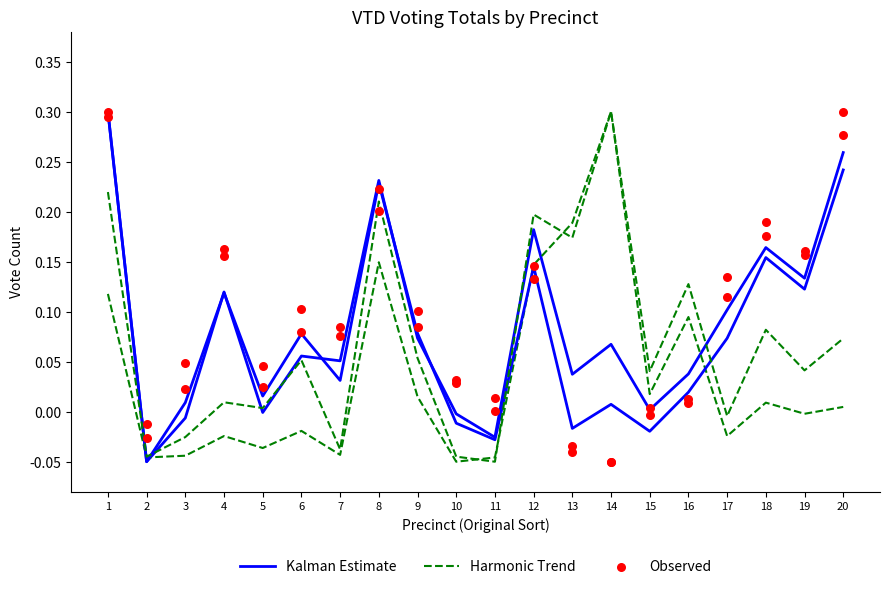

Which series contains the lowest Y value?

Kalman Estimate